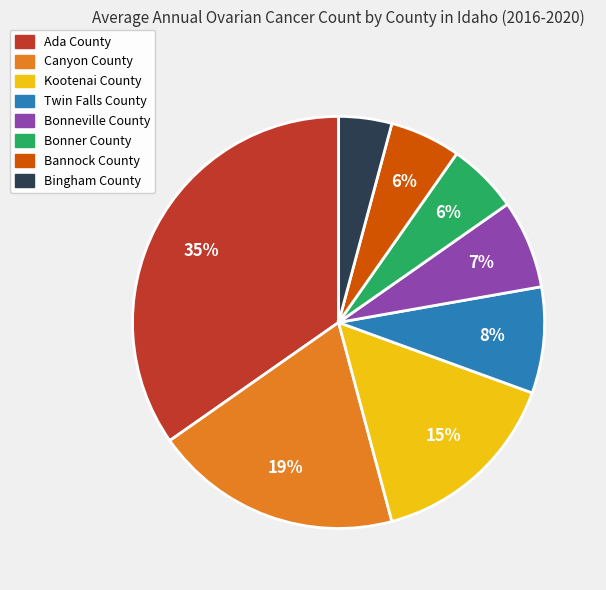

Which slice is the smallest?

Bingham County